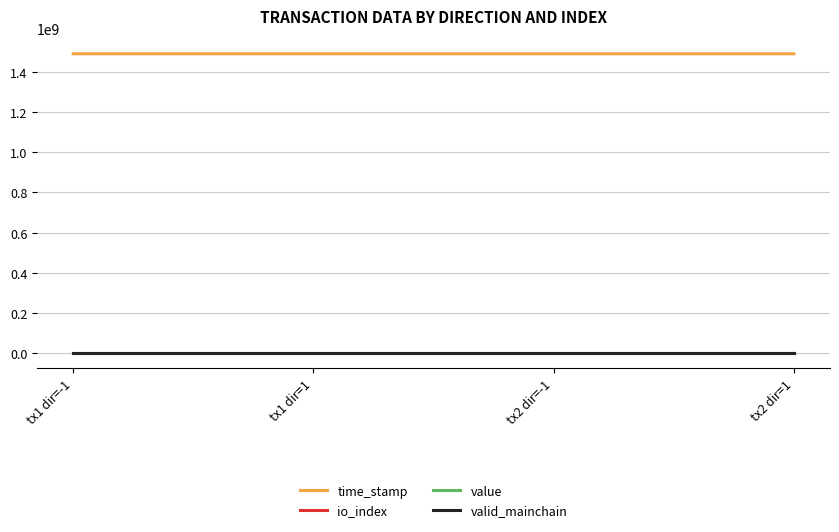

True or false: value and time_stamp cross at least once.

False